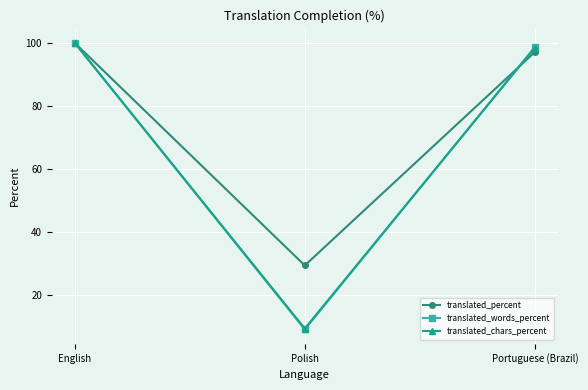

Which label corresponds to the largest value in the chart?

English